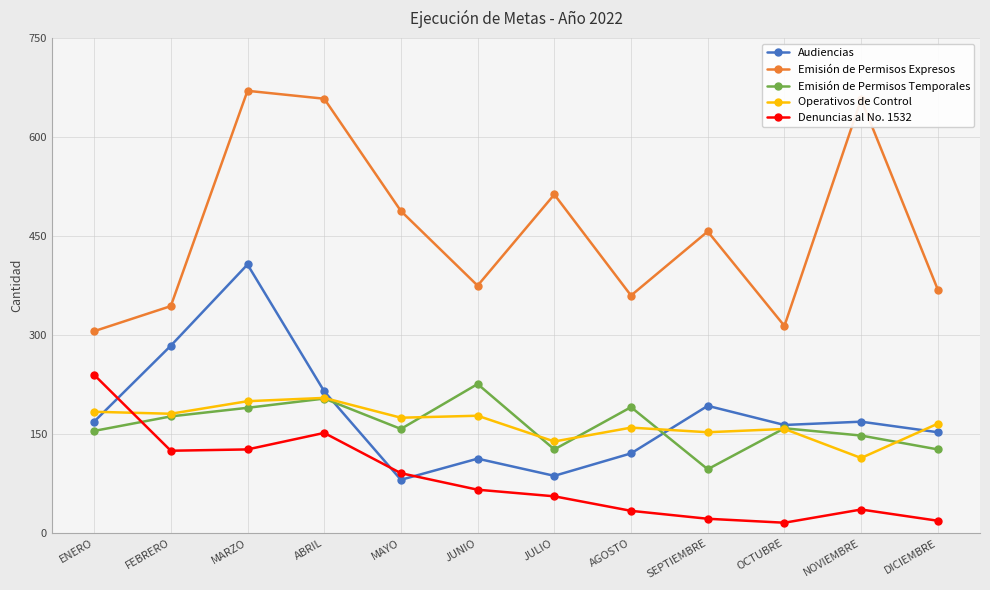

Rank the series at MARZO from highest to lowest value.

Emisión de Permisos Expresos, Audiencias, Operativos de Control, Emisión de Permisos Temporales, Denuncias al No. 1532